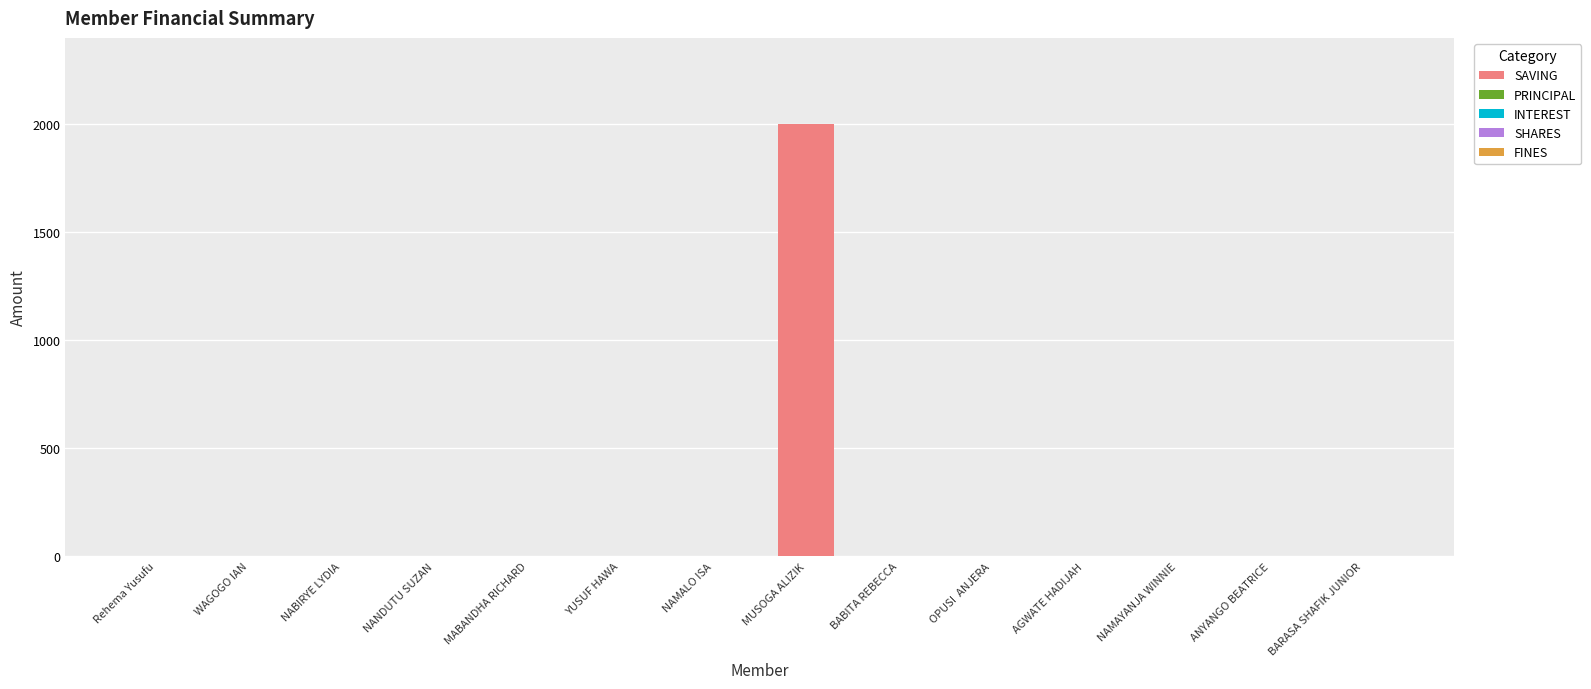

True or false: the data shows -620 at AGWATE HADIJAH.

False